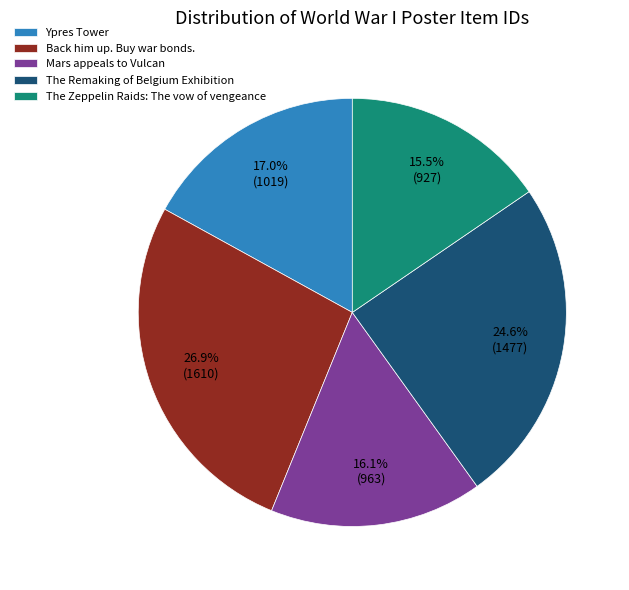

What is the smallest slice in the pie chart?

The Zeppelin Raids: The vow of vengeance